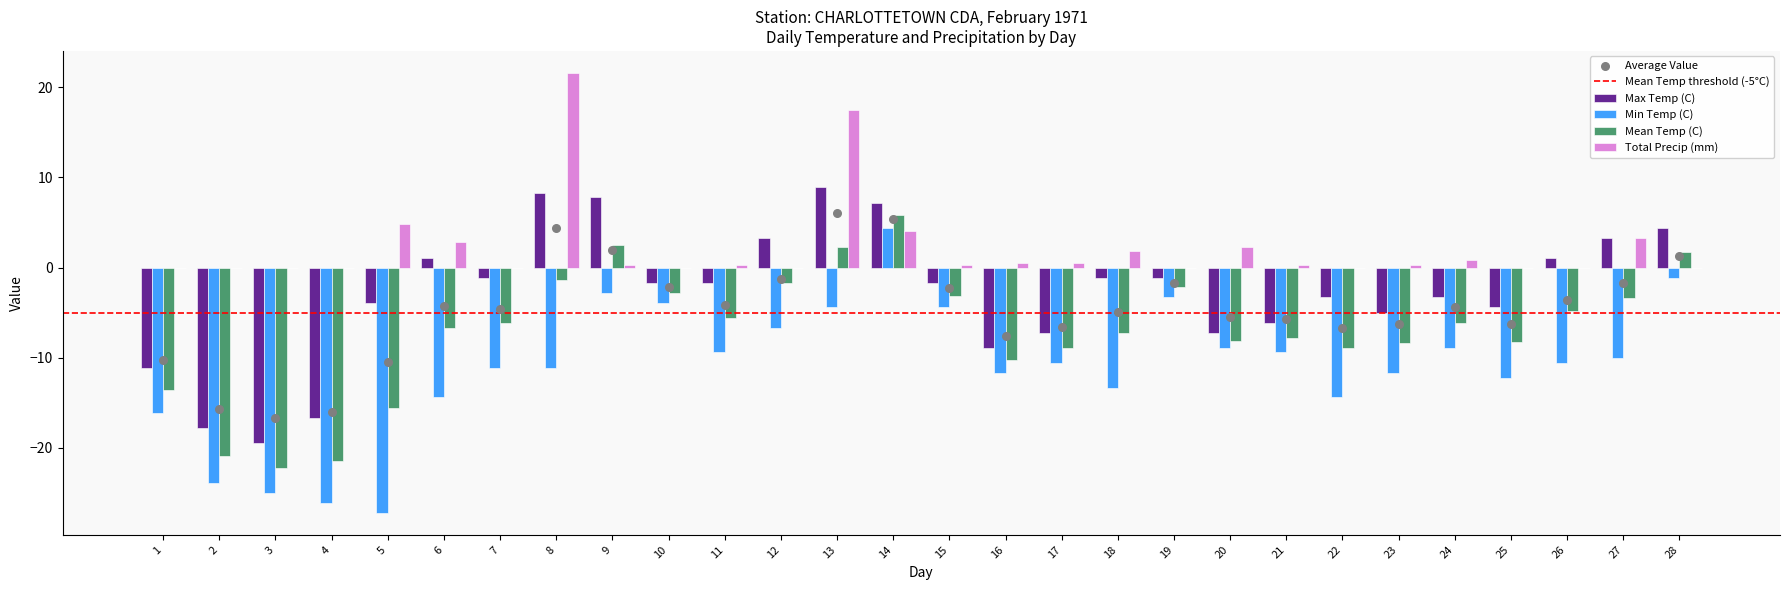

Is the value of Min Temp (C) at 14 greater than the value of Total Precip (mm) at 6?

Yes